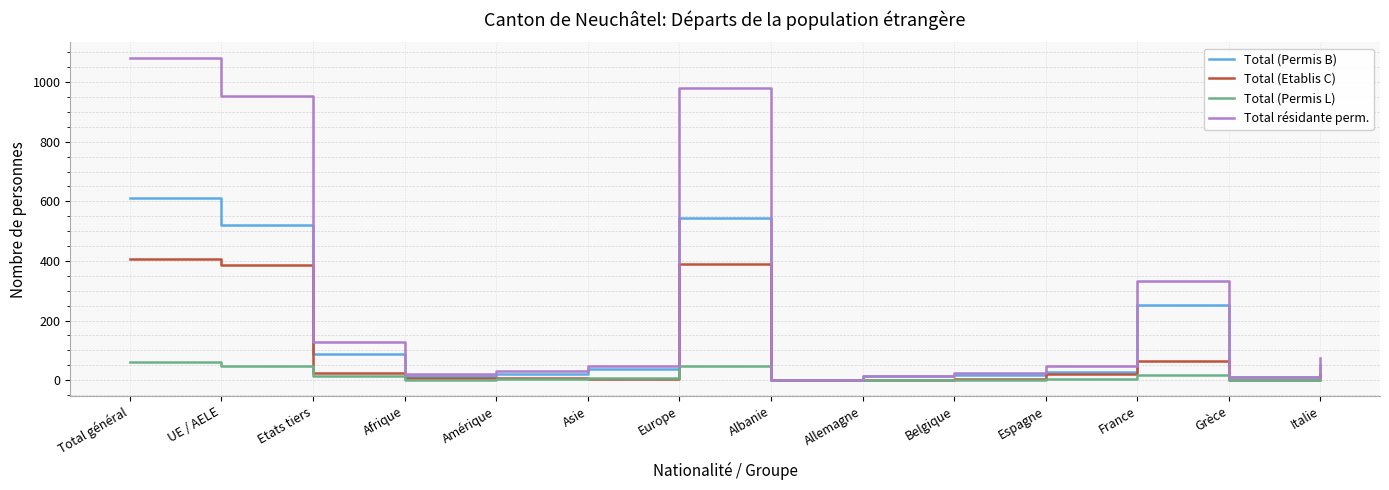

Count the number of categories in the chart.

14